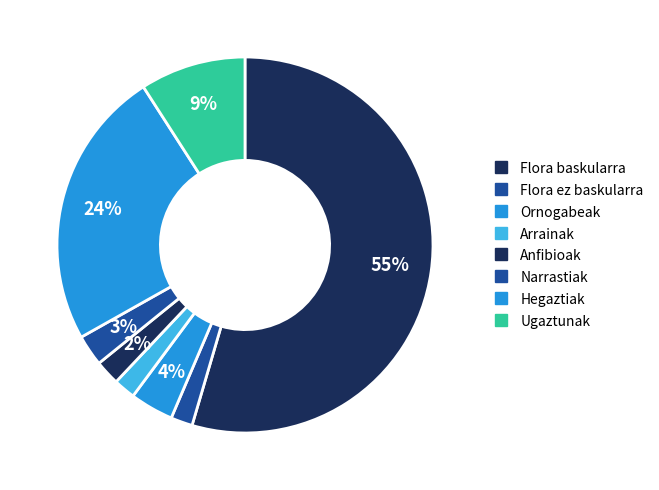

How many slices are in this pie chart?

8